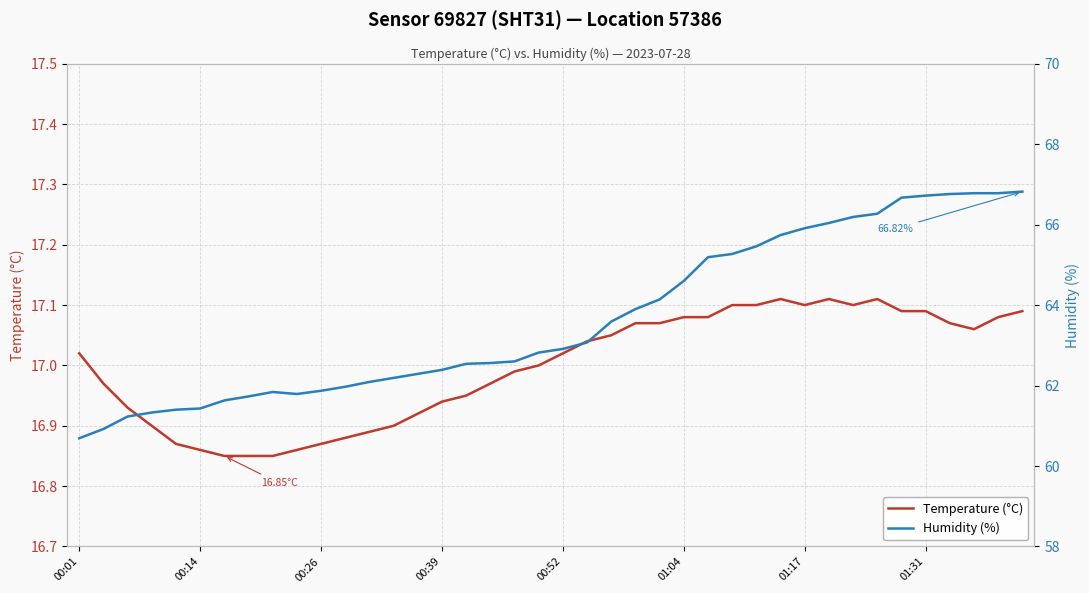

True or false: Humidity (%) and Temperature (°C) cross at least once.

False